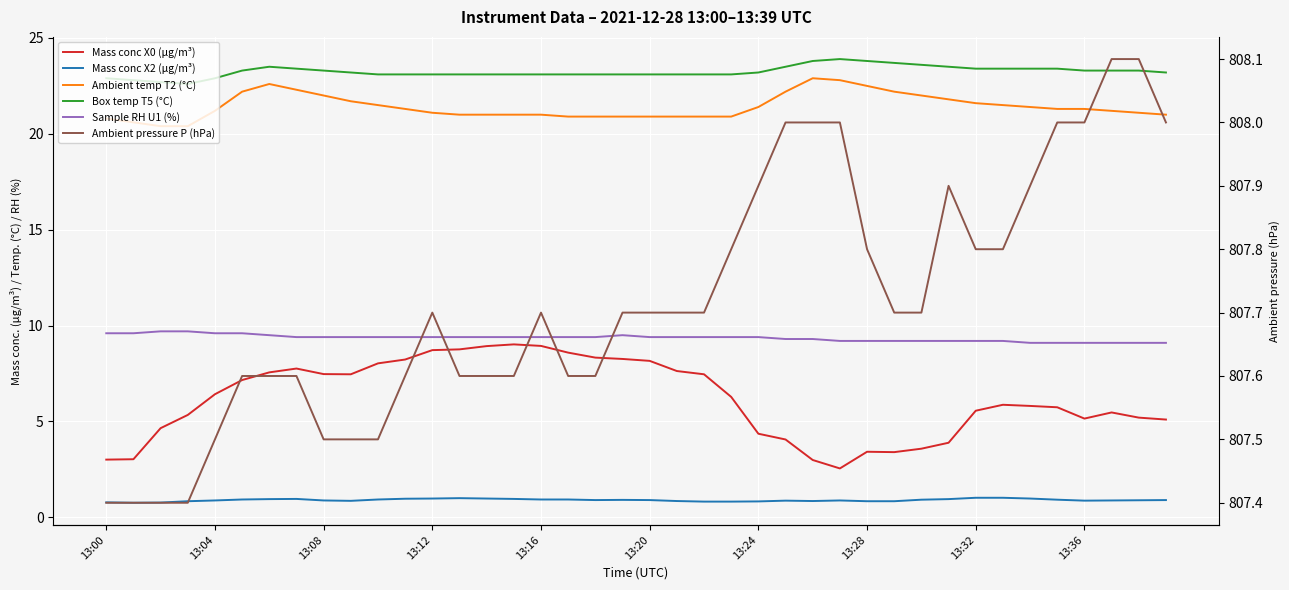

True or false: Ambient pressure P (hPa) and Mass conc X0 (μg/m³) cross at least once.

False